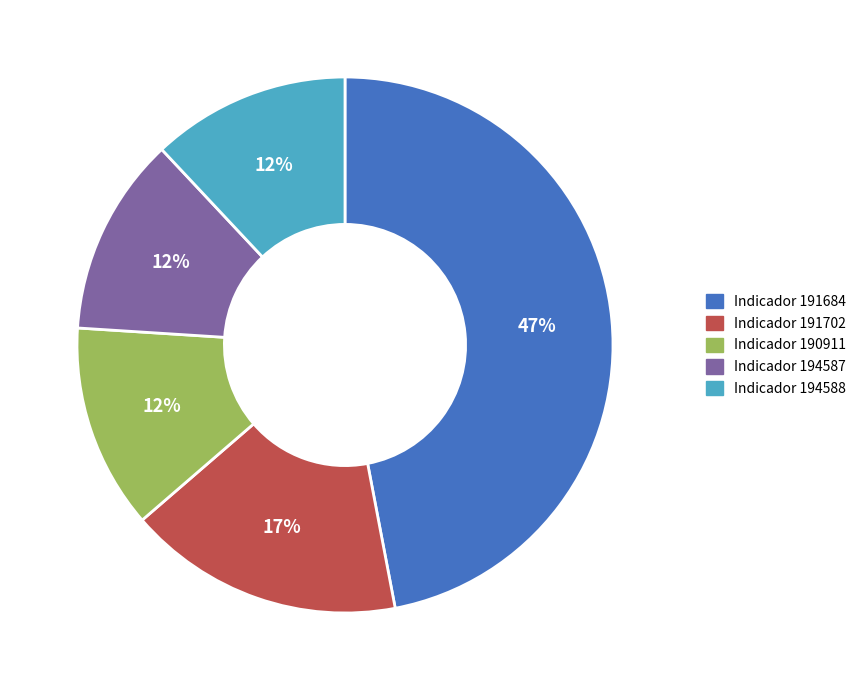

To the nearest percent, what is the average slice percentage?

20%